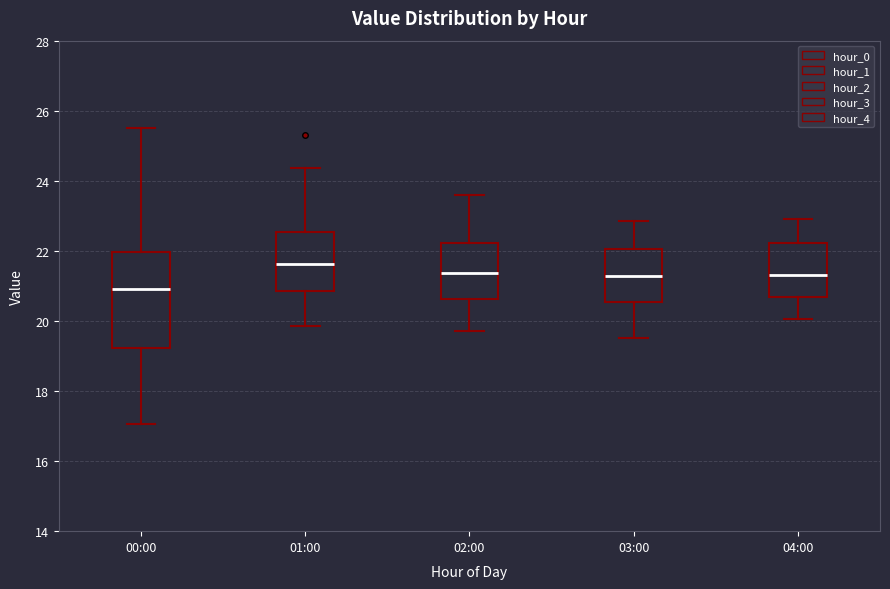

Reading left to right, read every box against the y-axis: the position of its median line, the range the box covers, and the ends of its whiskers. The values are not printed on the chart, so give them approximately, as read against the axis.

00:00: median 21.0, box 19.2 to 22.0, whiskers 17.0 to 25.6
01:00: median 21.6, box 20.8 to 22.6, whiskers 19.8 to 24.4
02:00: median 21.4, box 20.6 to 22.2, whiskers 19.8 to 23.6
03:00: median 21.2, box 20.6 to 22.0, whiskers 19.6 to 22.8
04:00: median 21.4, box 20.6 to 22.2, whiskers 20.0 to 23.0